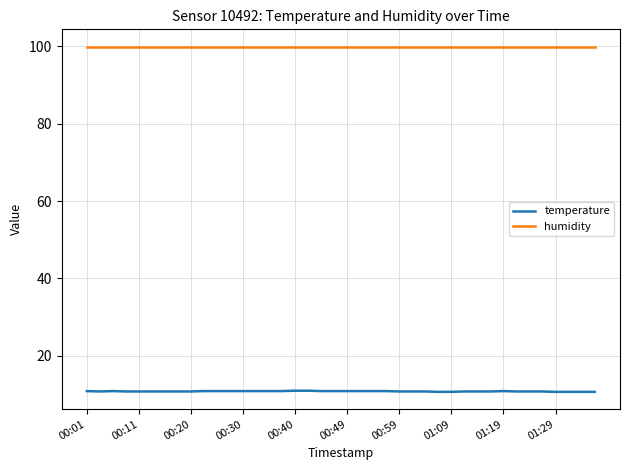

True or false: humidity and temperature cross at least once.

False